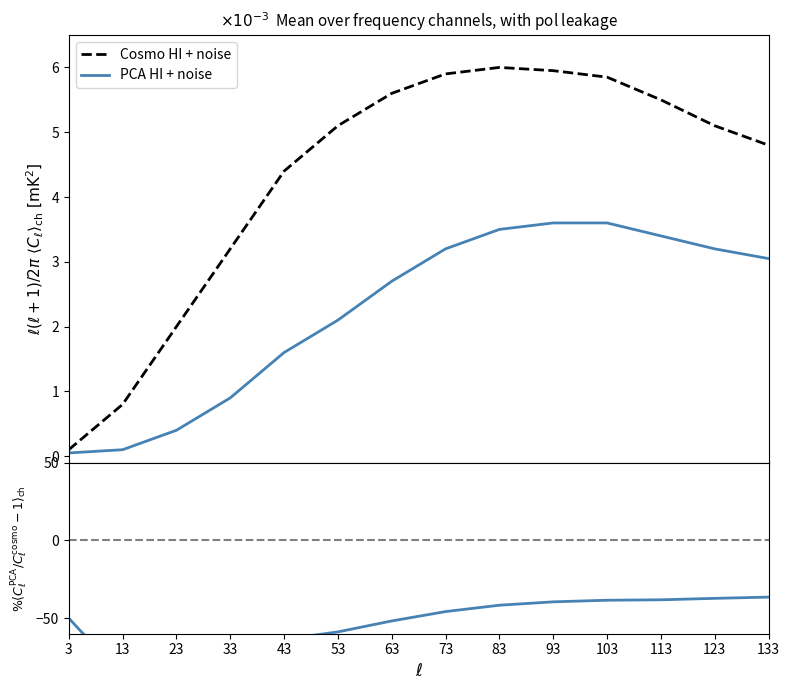

What is the difference between the highest and lowest values at 133?

36.5